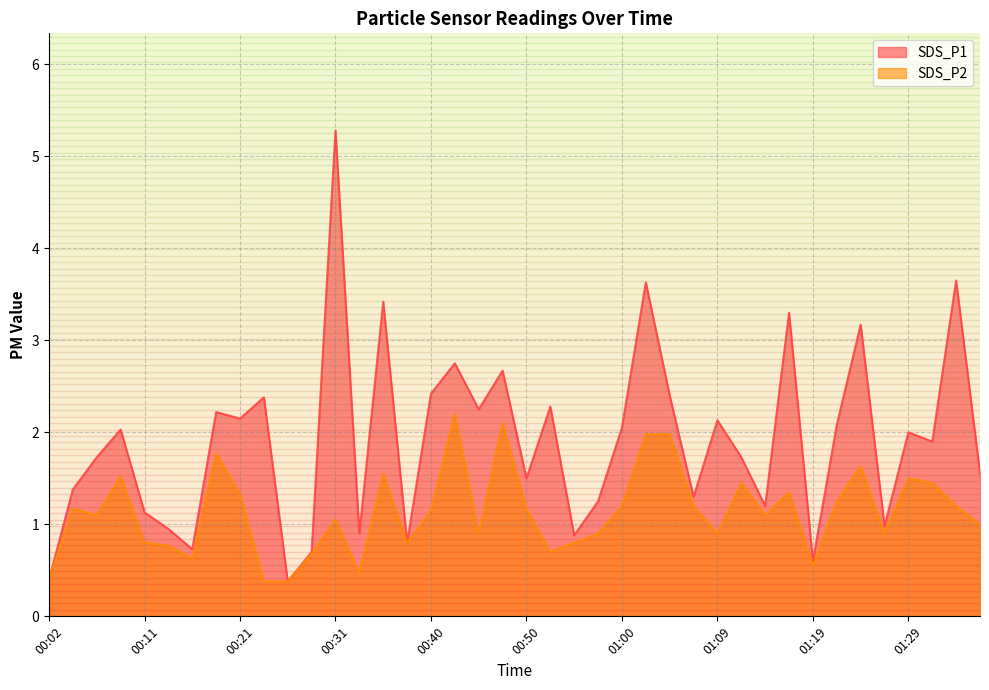

Which category has the lowest value across all series?

00:26